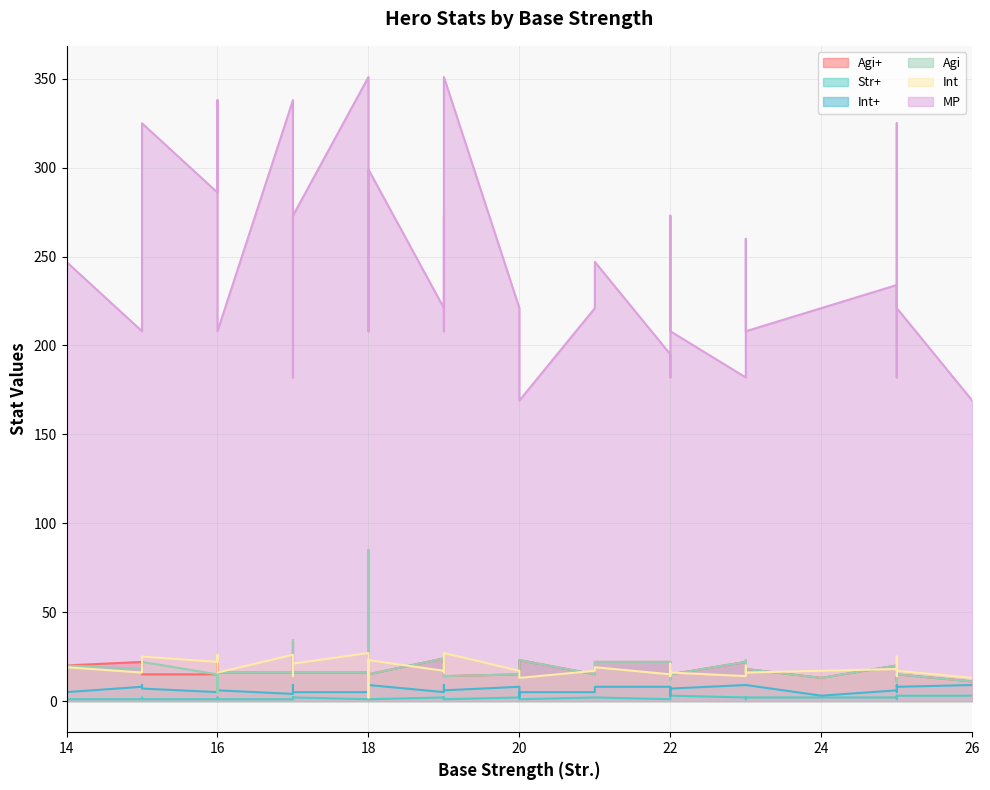

At which label is Str+ closest to 2?

21